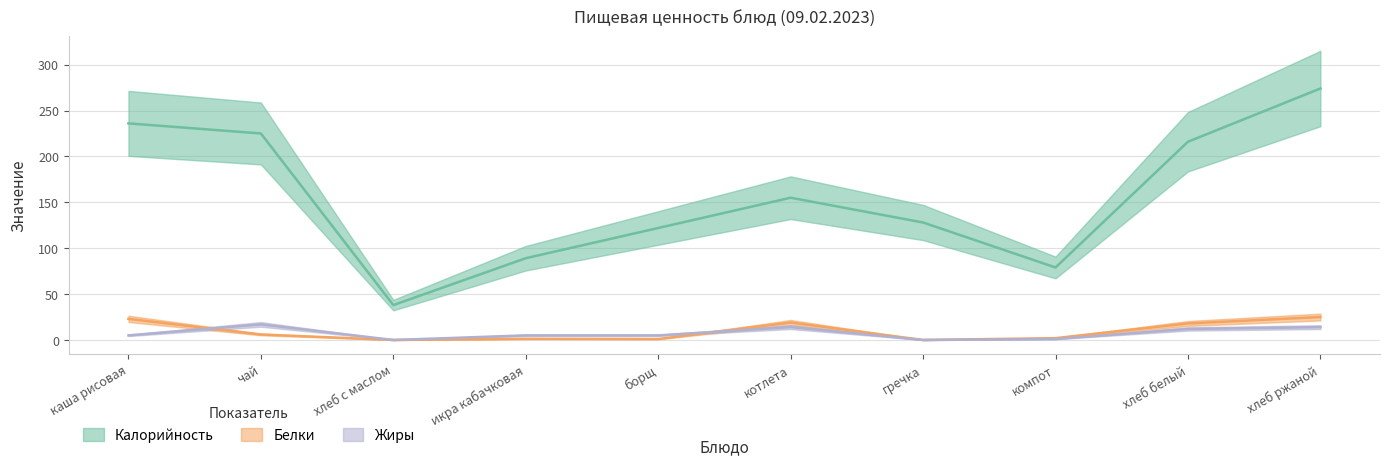

True or false: Белки has more than 0 interior local peaks.

True